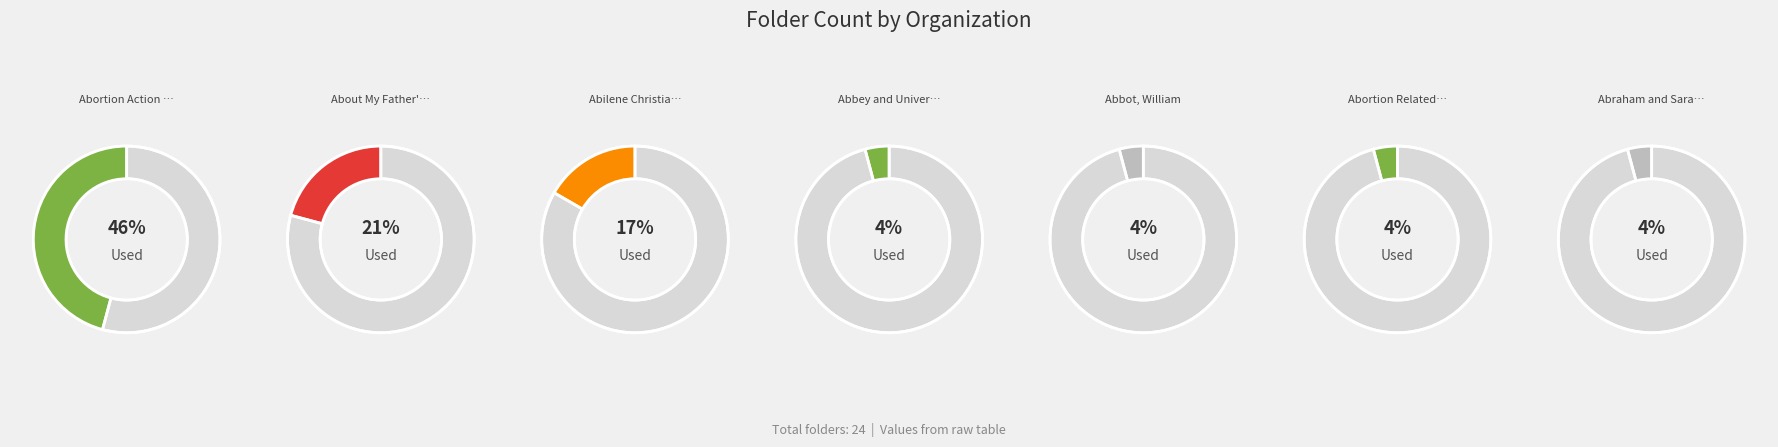

What portion of the pie excludes Abbey and University Church?

95.8%